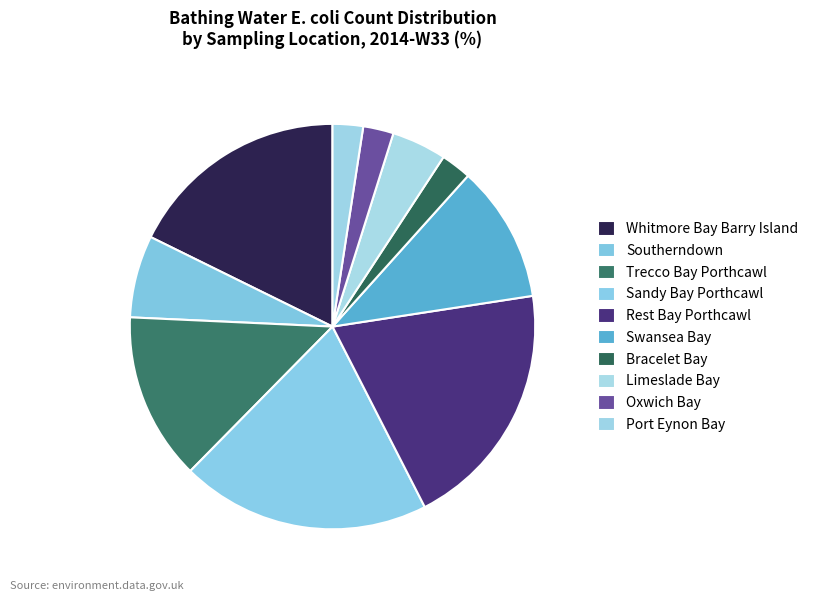

What percentage is NOT represented by Limeslade Bay?

95.6%